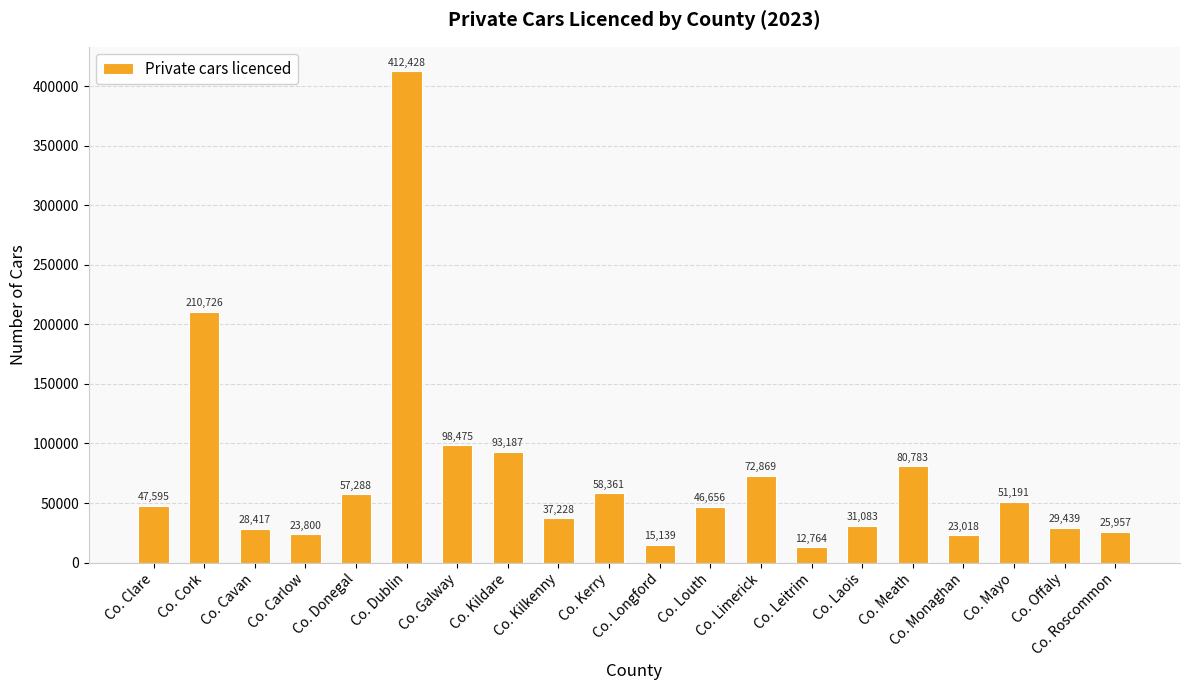

True or false: the data shows 113530 at Co. Cork.

False